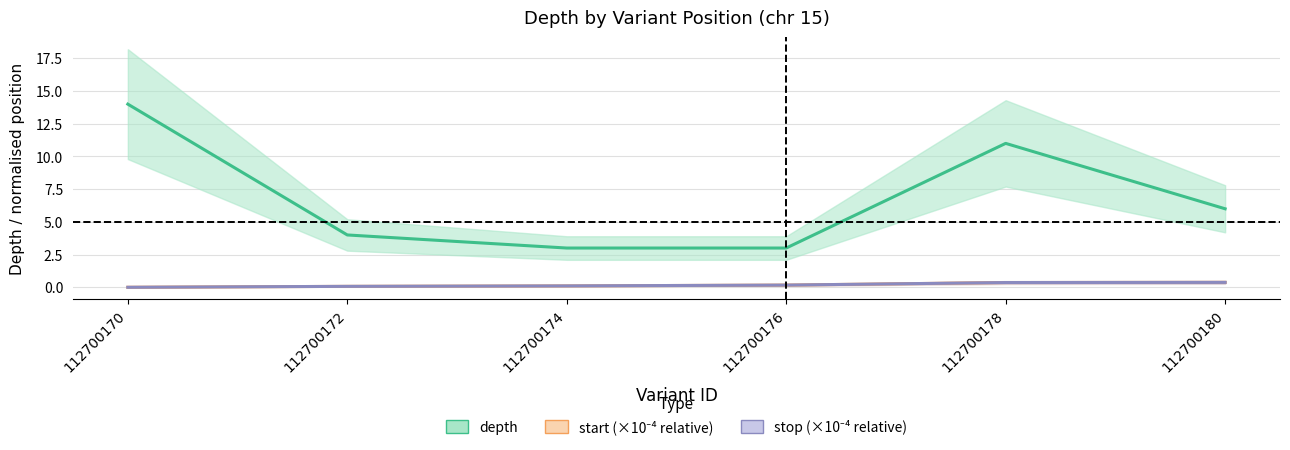

True or false: stop (×10⁻⁴ relative) has more than 0 interior local peaks.

False